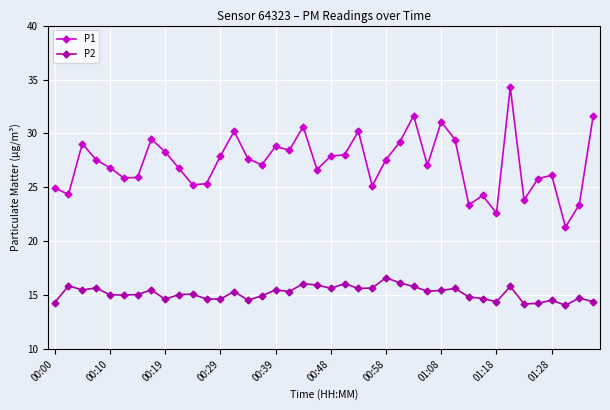

Does the chart display data point markers on the line(s)?

Yes